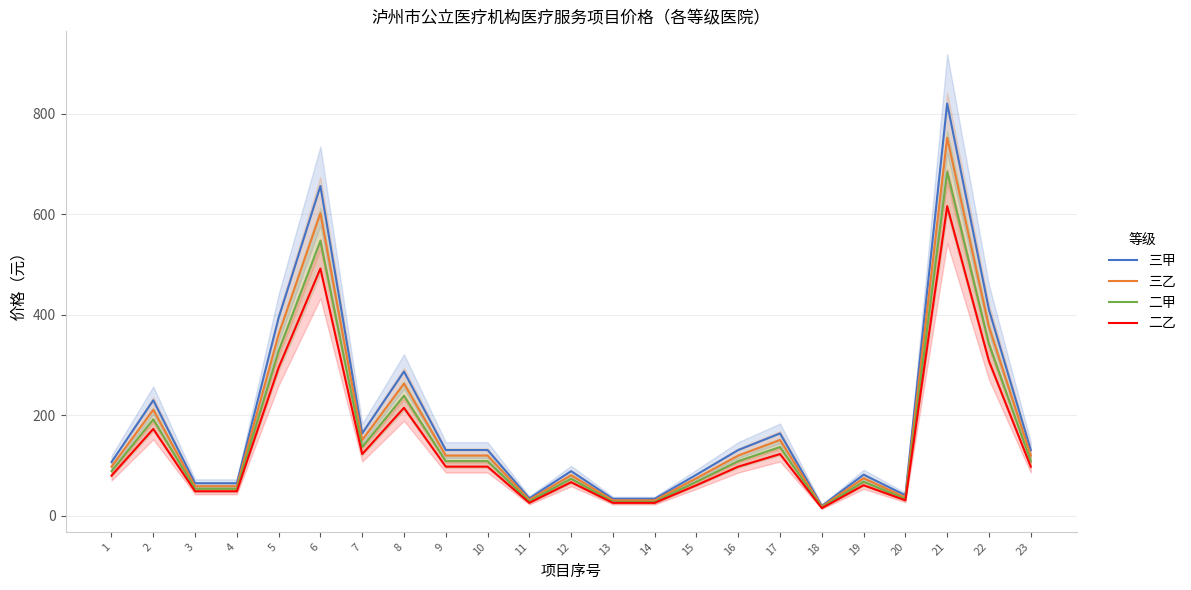

Reading left to right, extract all data points from this chart.

三甲: 1=107.0	2=230.0	3=65.0	4=65.0	5=394.0	6=656.0	7=164.0	8=287.0	9=131.0	10=131.0	11=35.0	12=89.0	13=34.0	14=34.0	15=82.0	16=131.0	17=164.0	18=20.0	19=82.0	20=41.0	21=820.0	22=410.0	23=131.0
三乙: 1=98.0	2=211.0	3=59.0	4=59.0	5=361.0	6=602.0	7=151.0	8=263.0	9=120.0	10=120.0	11=32.0	12=81.0	13=31.0	14=31.0	15=75.0	16=120.0	17=151.0	18=18.5	19=75.0	20=37.0	21=752.0	22=376.0	23=120.0
二甲: 1=89.0	2=192.0	3=54.0	4=54.0	5=328.0	6=547.0	7=137.0	8=239.0	9=109.0	10=109.0	11=29.0	12=74.0	13=28.0	14=28.0	15=68.0	16=109.0	17=137.0	18=17.0	19=68.0	20=34.0	21=684.0	22=342.0	23=109.0
二乙: 1=80.0	2=173.0	3=49.0	4=49.0	5=295.0	6=492.0	7=123.0	8=215.0	9=98.0	10=98.0	11=26.0	12=67.0	13=26.0	14=26.0	15=61.0	16=98.0	17=123.0	18=15.5	19=61.0	20=31.0	21=616.0	22=308.0	23=98.0